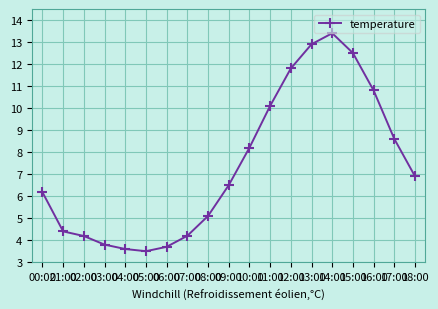

What is the maximum value shown in the chart?

13.4